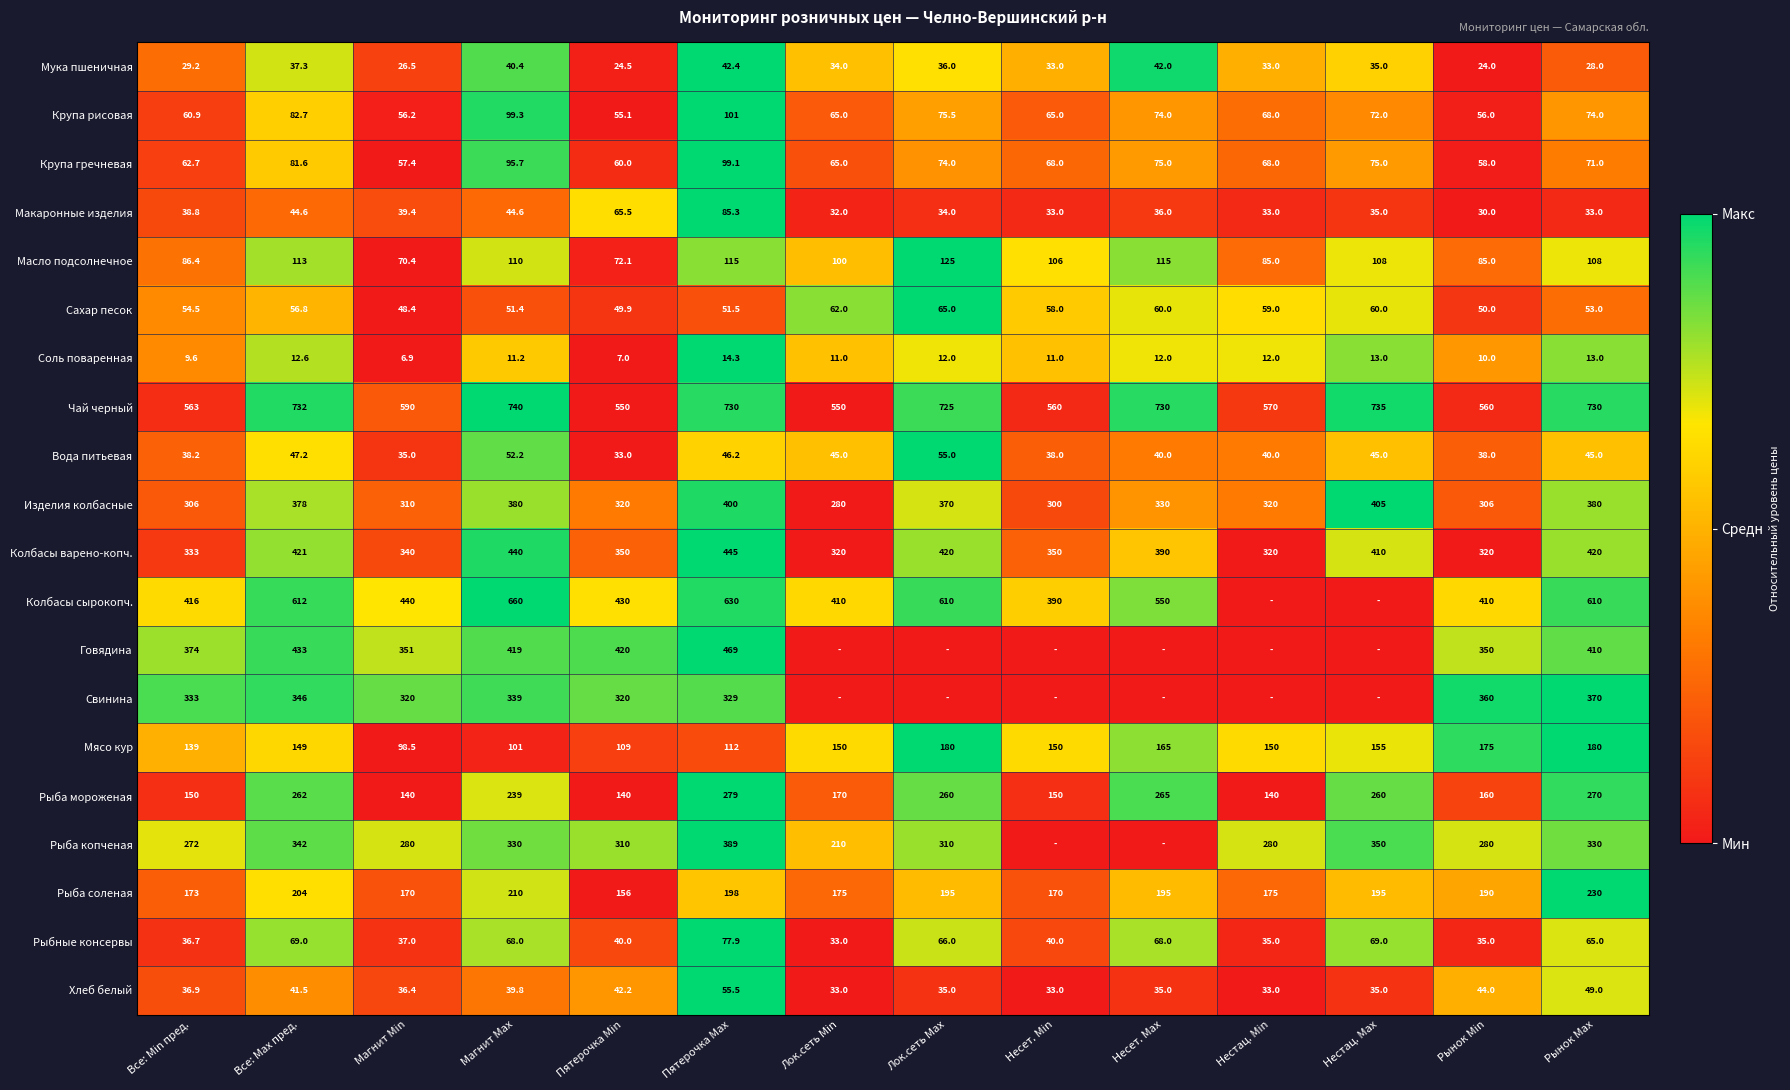

True or false: Хлеб белый has a value of 33.0 at Нестац. Min.

True